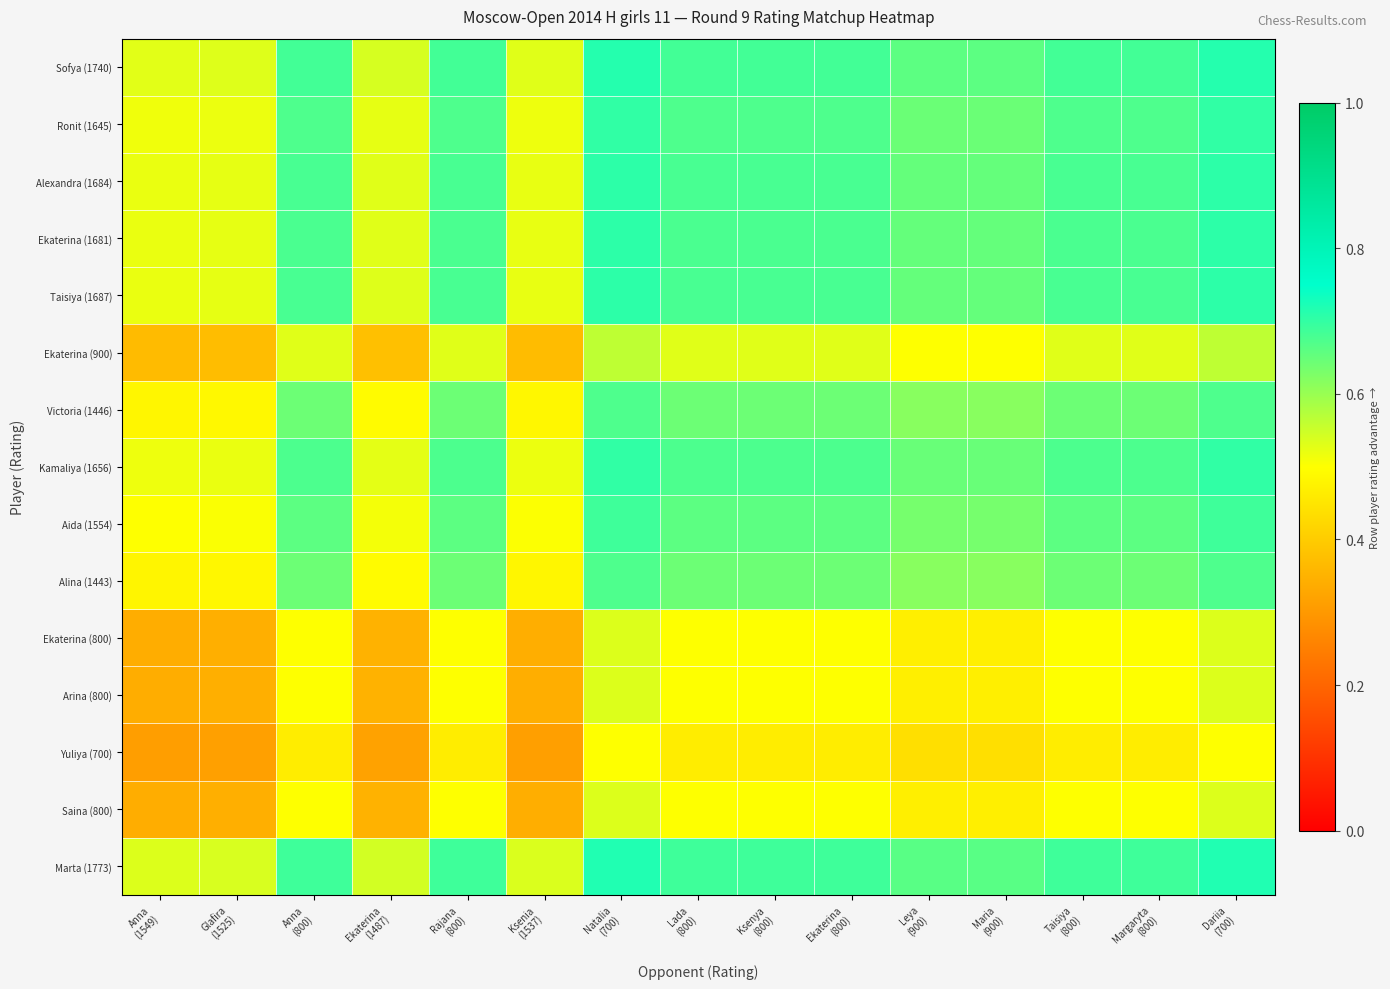

What is the difference between the highest and lowest values at Glafira
(1525)?

0.2